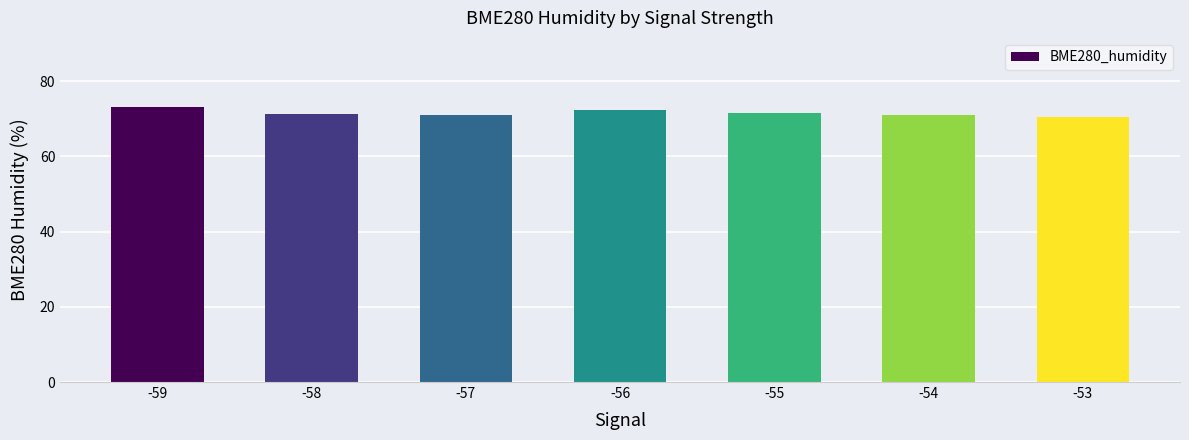

What is the value of the 3rd bar from the left?

71.0